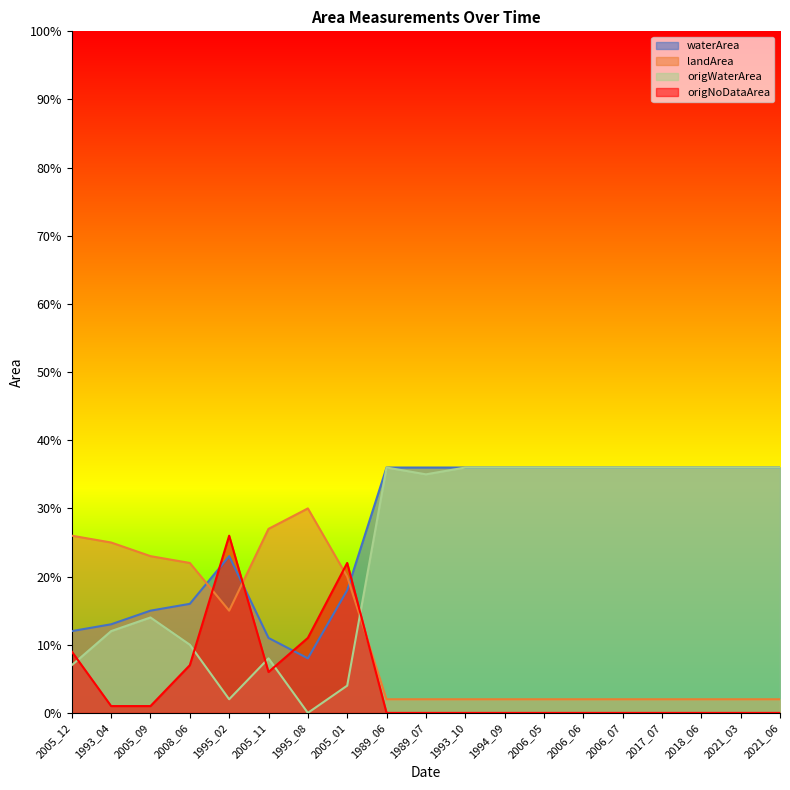

At which category does the chart reach its peak across all series?

1989_06